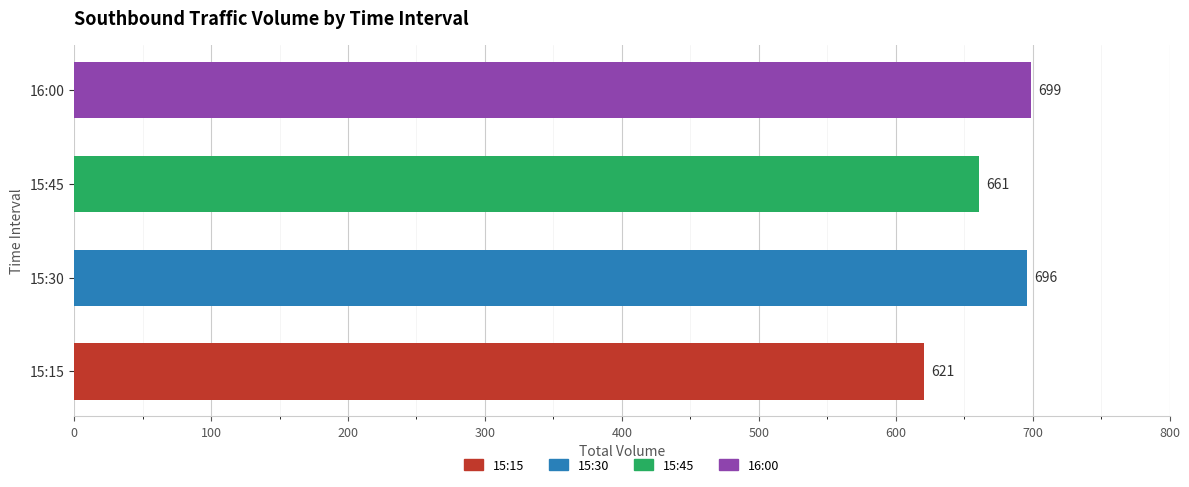

What is the ratio of the value at 15:30 to the value at 16:00?

1.0